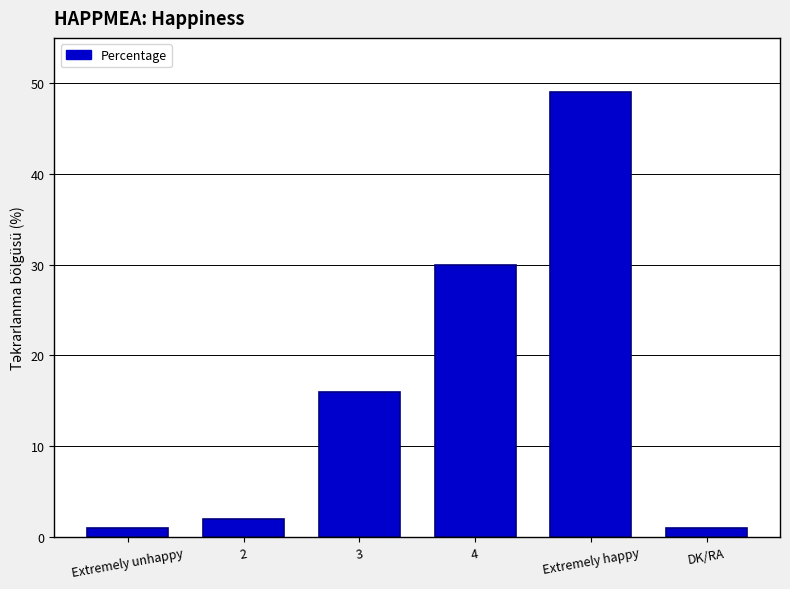

Is it true that the value at Extremely happy is 65?

False